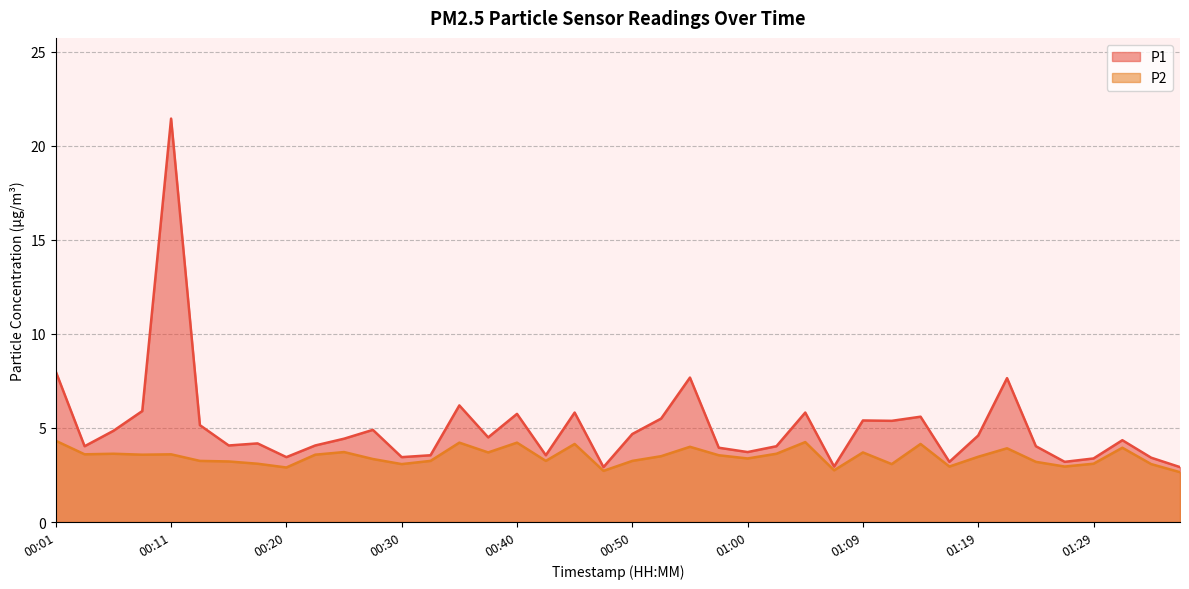

What is the approximate value of P1 at 00:35?

6.2